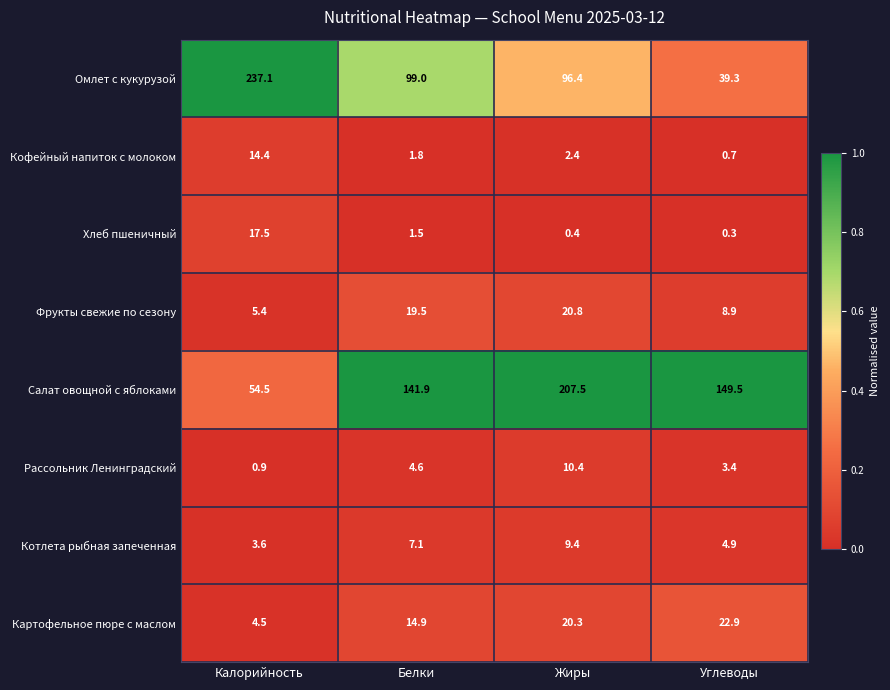

True or false: Салат овощной с яблоками has a value of 86.7 at Углеводы.

False